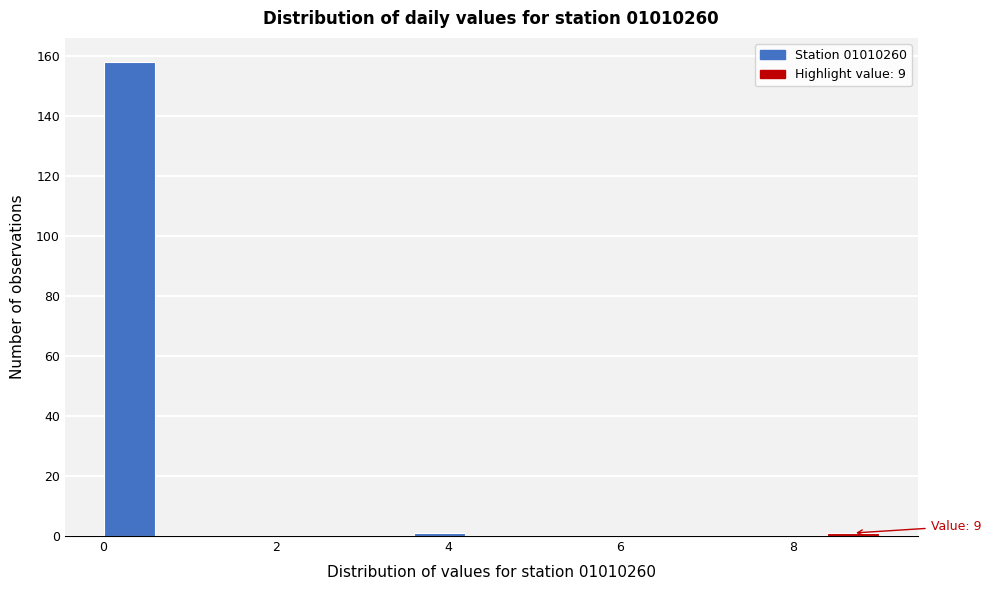

Read against the x-axis, roughly where is the centre of the tallest bar?

0.4